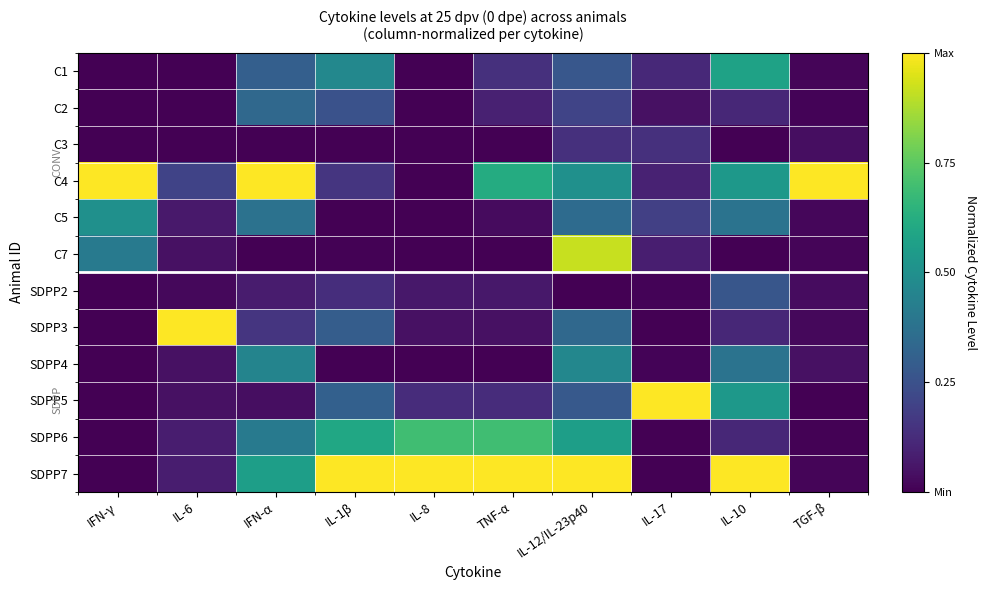

Between IL-6 and IL-1β, which series saw the biggest shift?

SDPP7